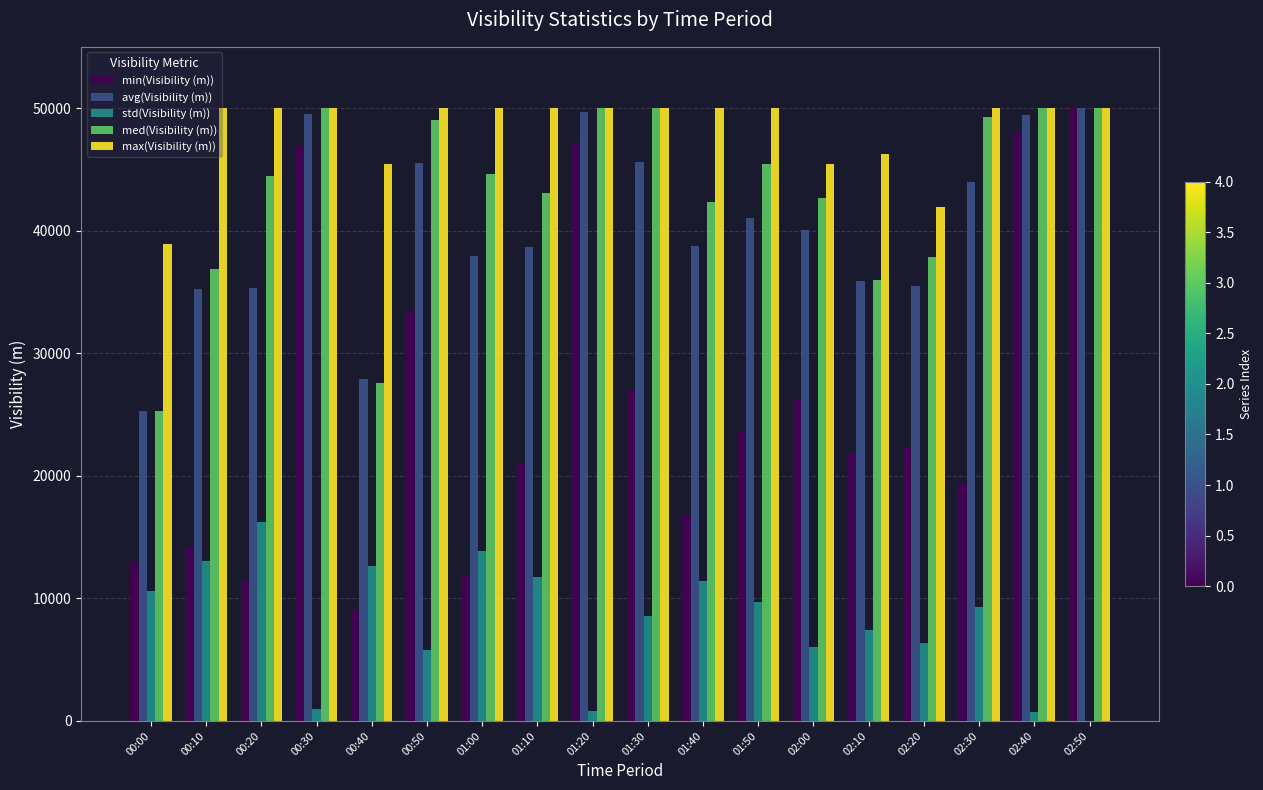

Which series changed the most between 01:00 and 02:40?

min(Visibility (m))